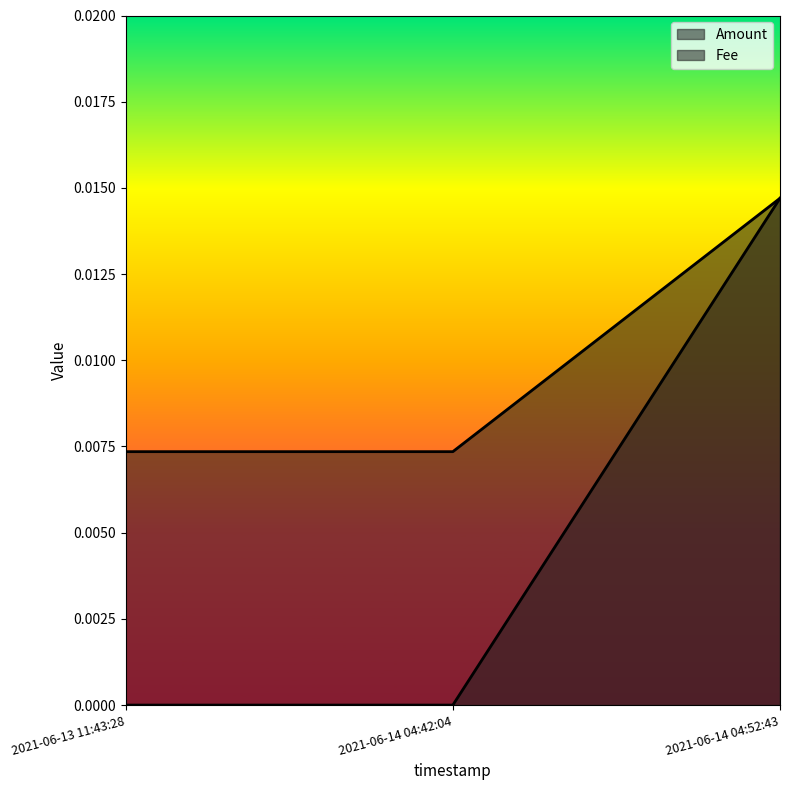

Is the value of Fee at 2021-06-14 04:52:43 greater than the value of Amount at 2021-06-14 04:42:04?

Yes